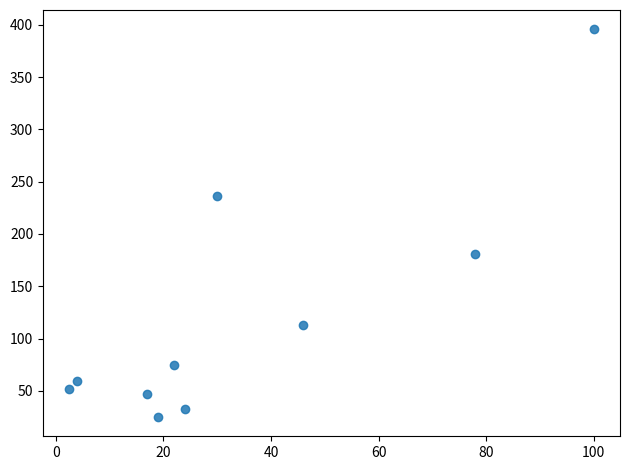

What is the average Y value?

121.9